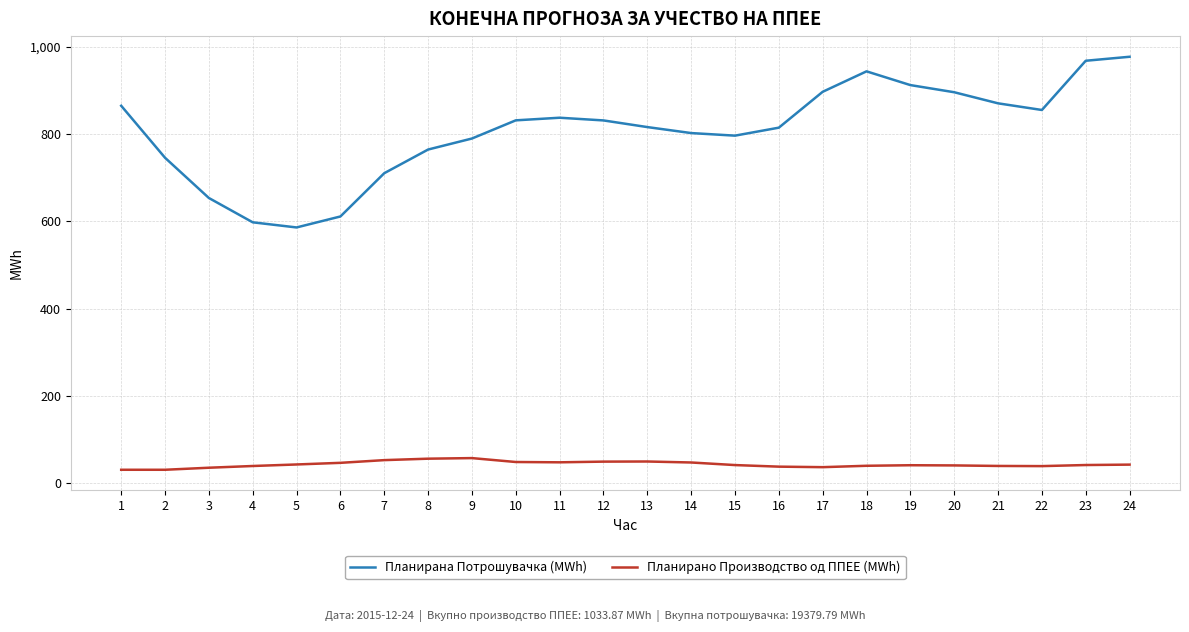

What is the difference between the highest and lowest values at 21?

831.3